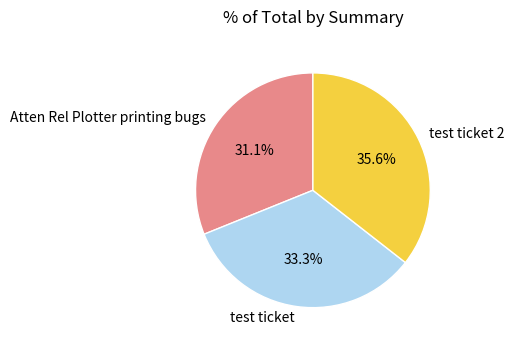

Count the number of slices in the pie.

3